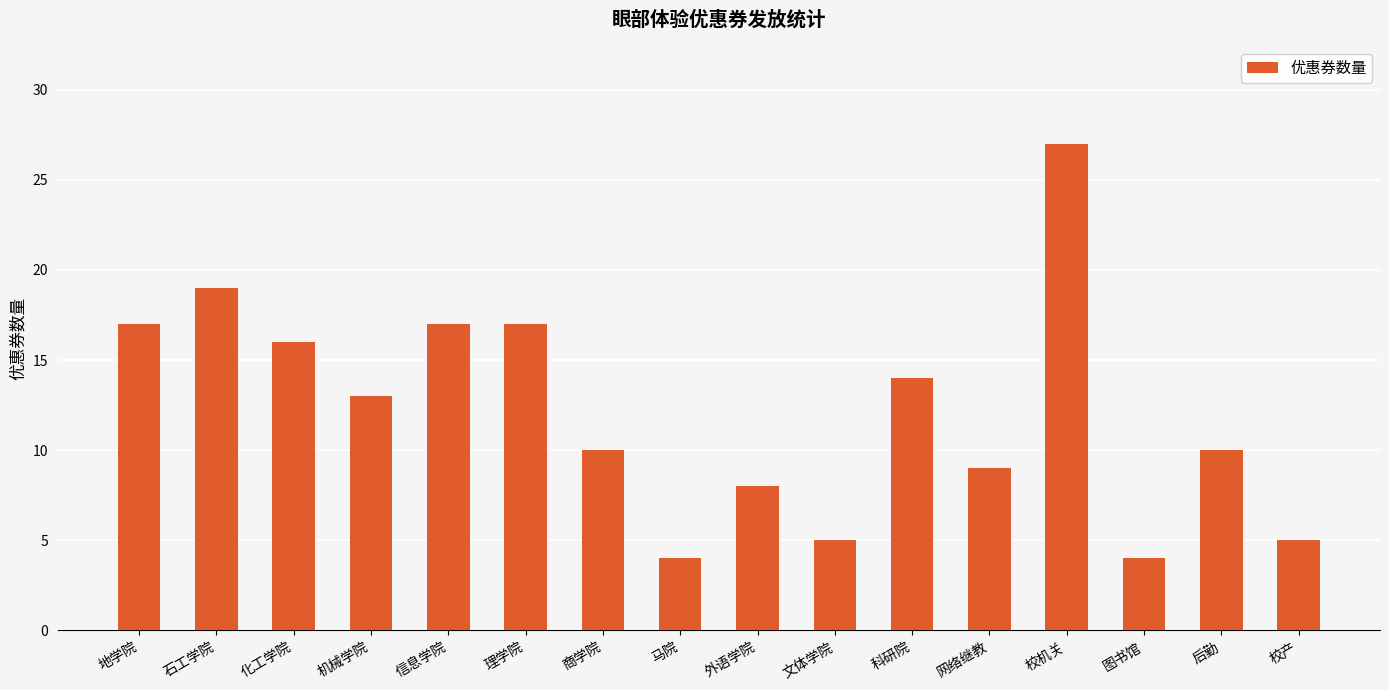

Which label corresponds to the largest value in the chart?

校机关